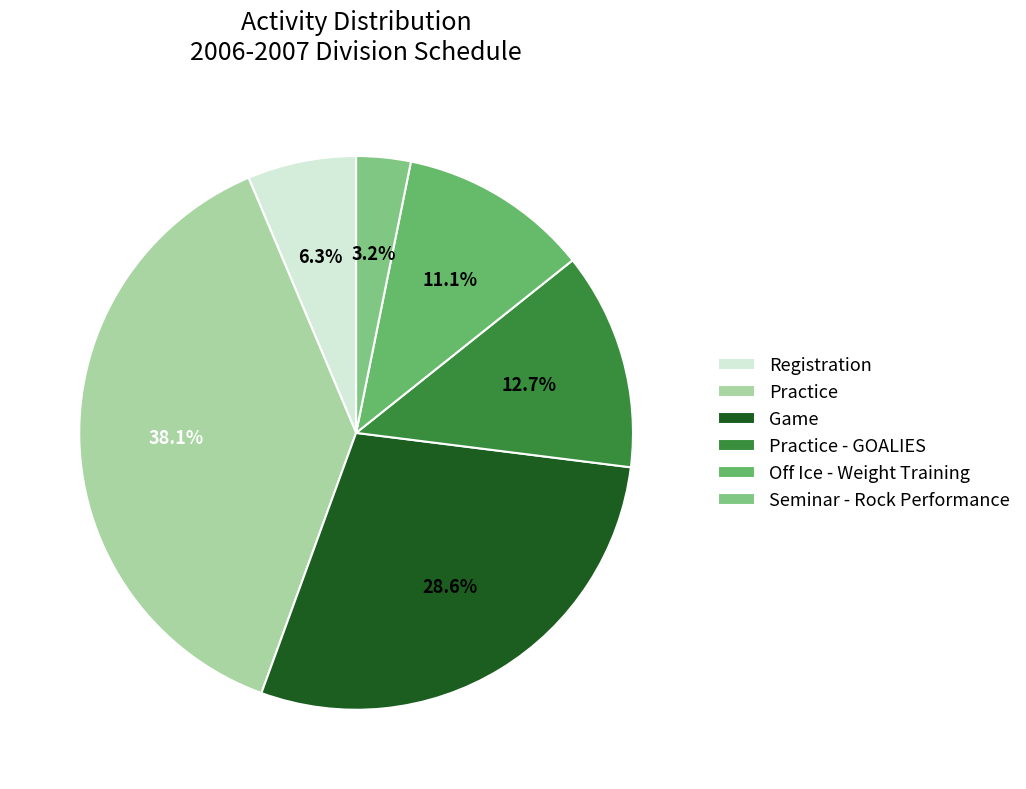

The Practice slice represents 26% of the pie. True or false?

False